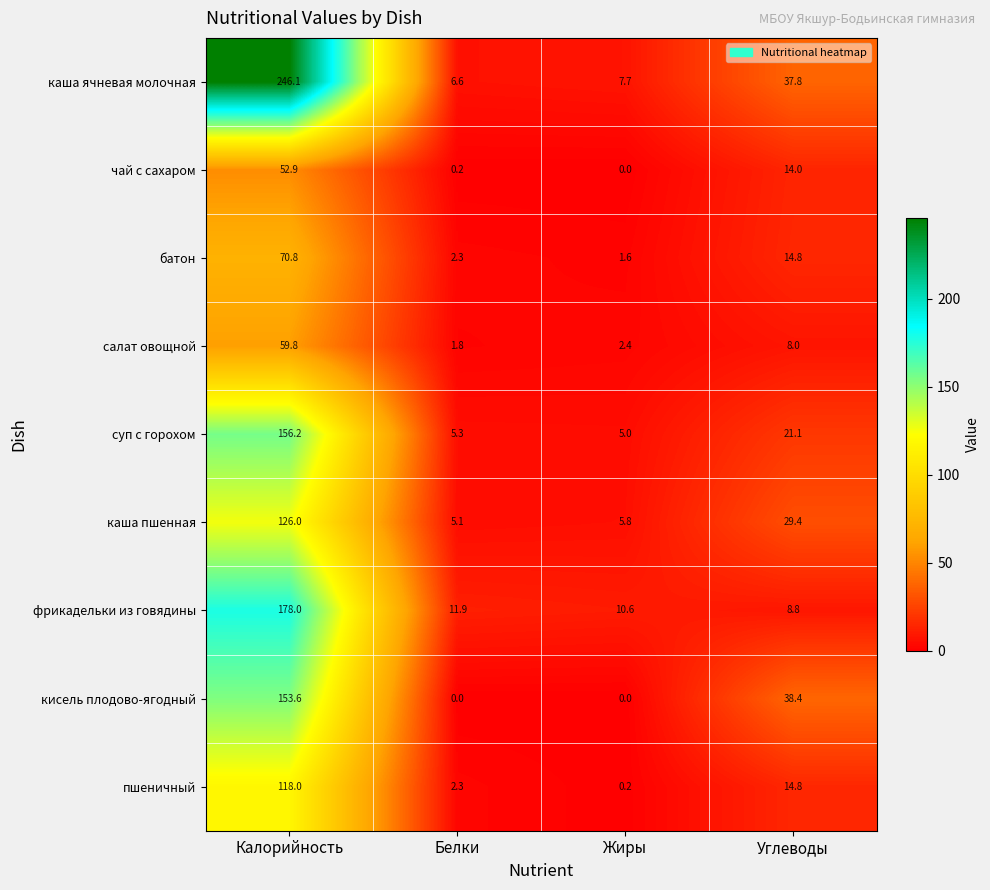

Rank the categories by каша пшенная value from lowest to highest.

Белки, Жиры, Углеводы, Калорийность